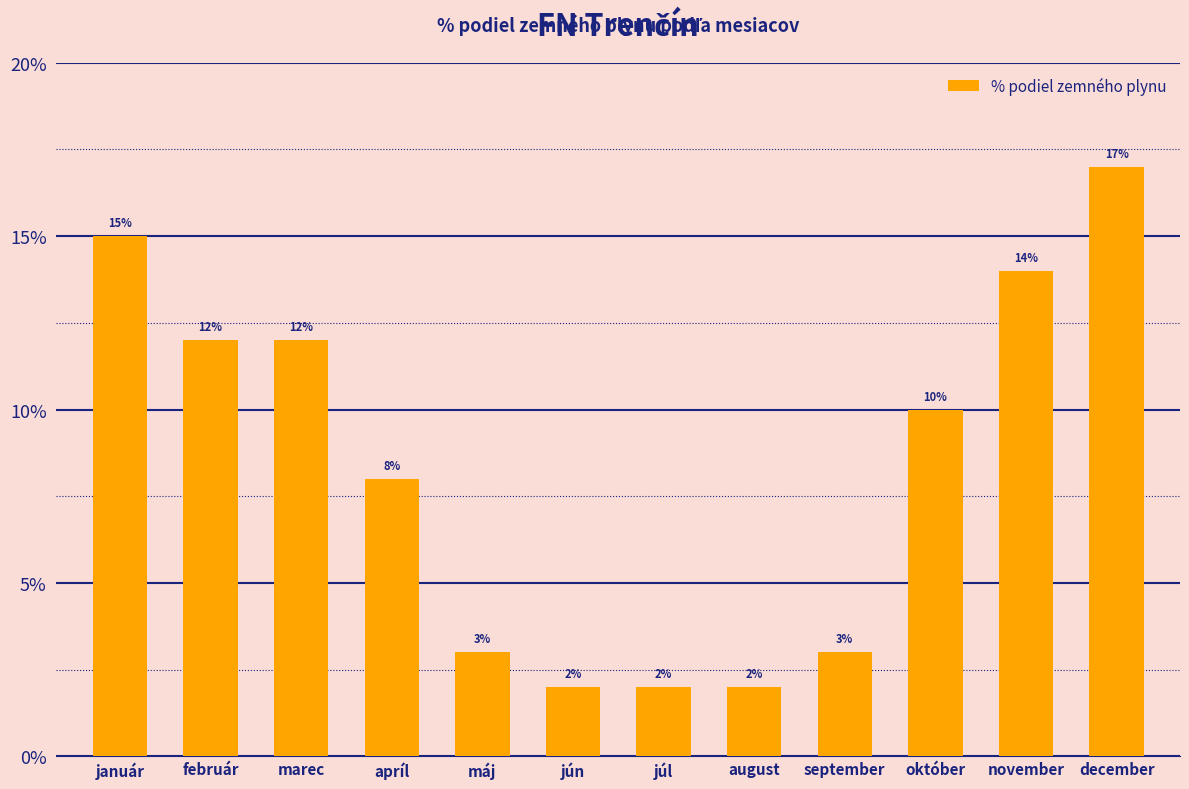

What is the label of the 9th bar from the left?

september